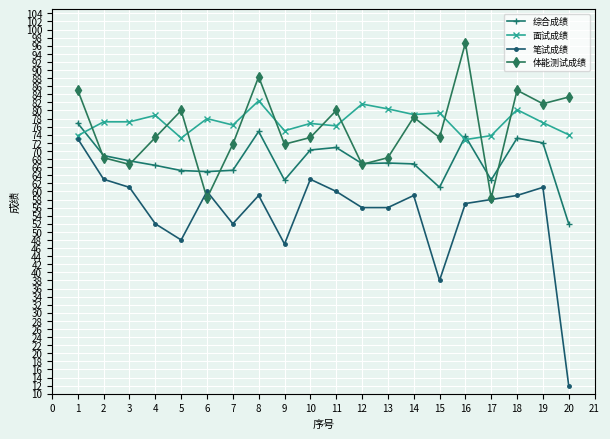

Where is 笔试成绩 nearest to the value 42?

15